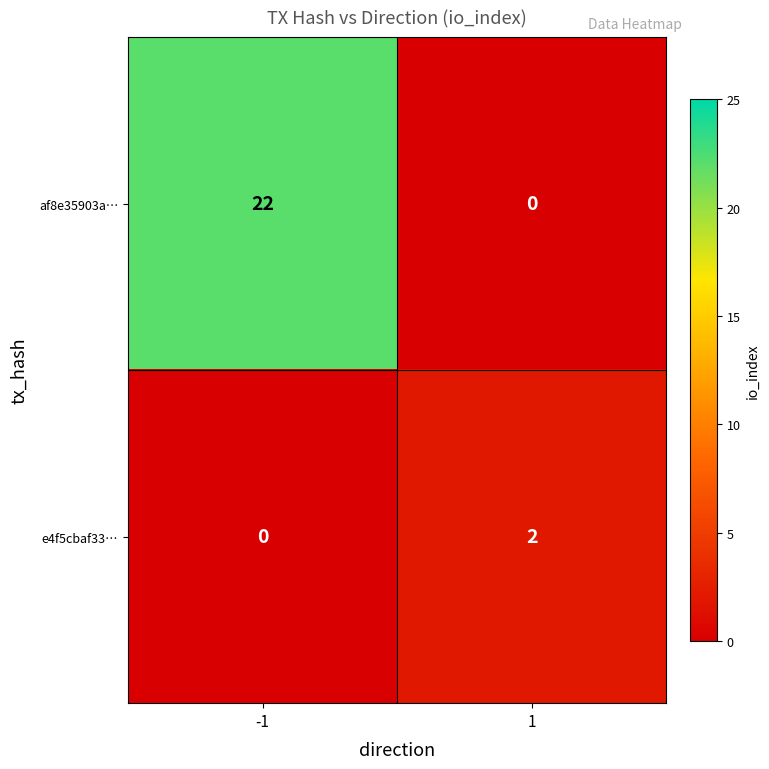

Reading left to right, extract all data points from this chart.

af8e35903a…: -1=22	1=0
e4f5cbaf33…: -1=0	1=2